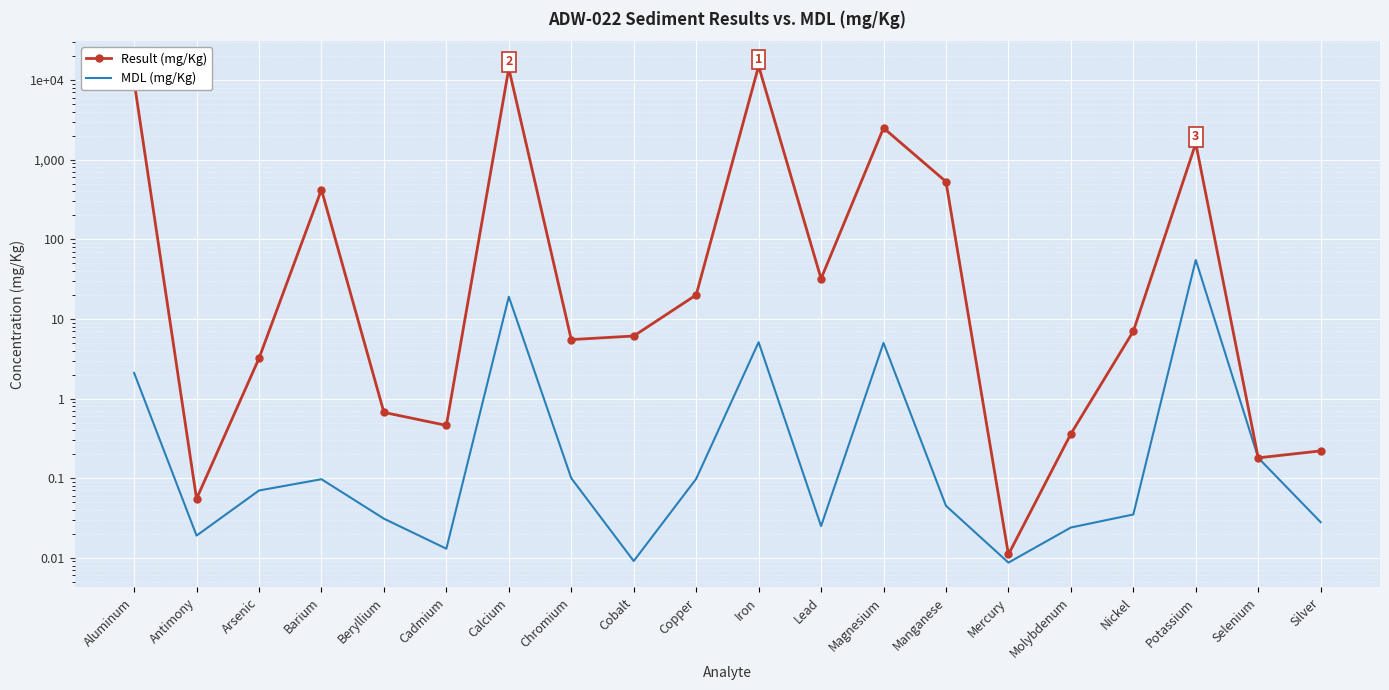

What is the value of the Result (mg/Kg) point at the 14th from the left?

530.0